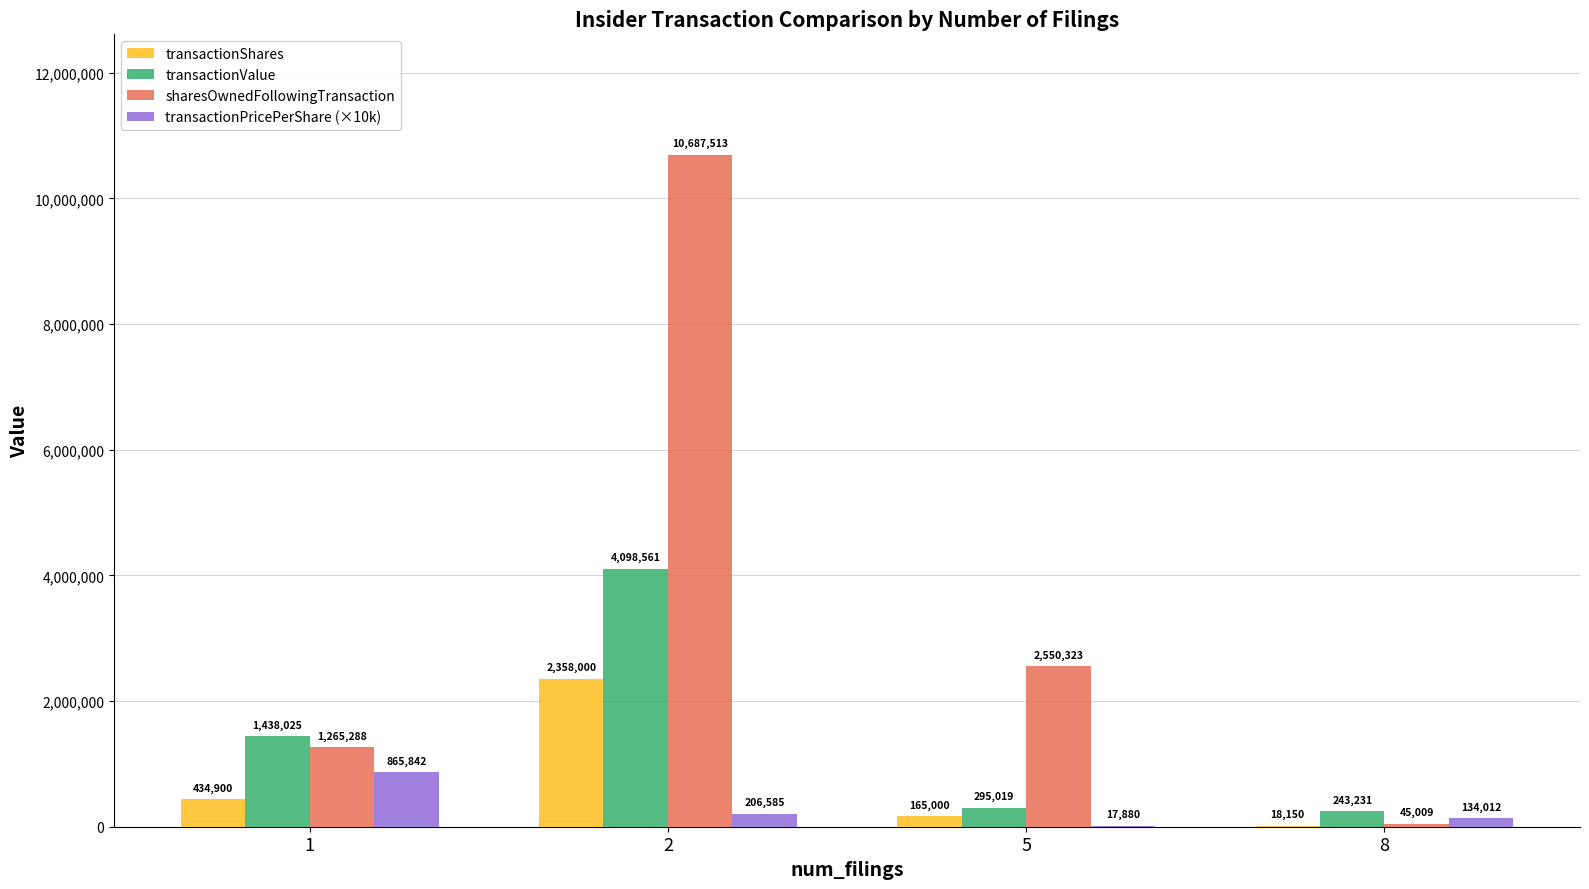

True or false: transactionValue has a value of 1223769.6 at 2.

False